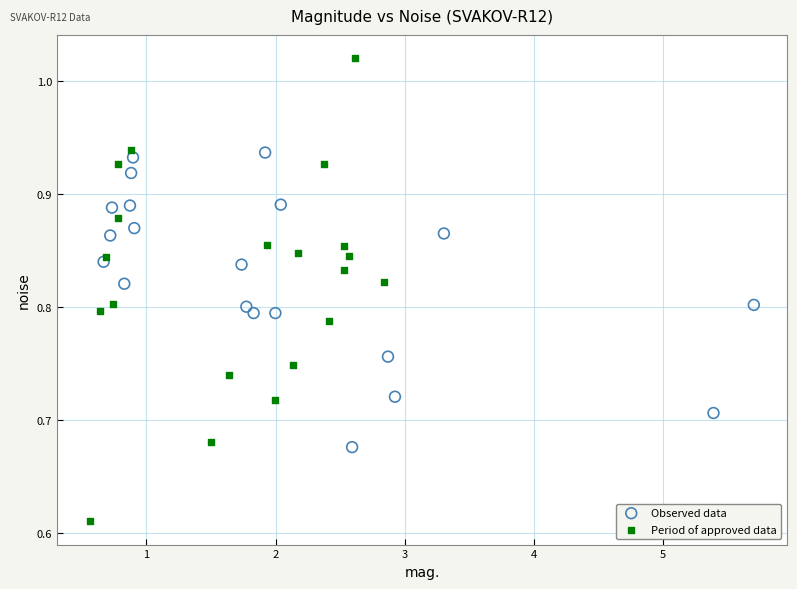

Which series contains the highest Y value?

Period of approved data